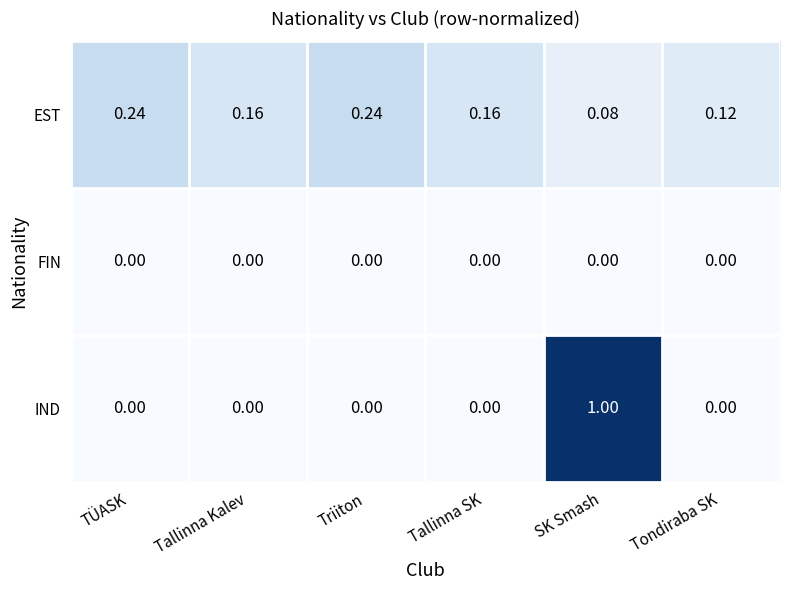

At which category is the sum across all series the highest?

SK Smash